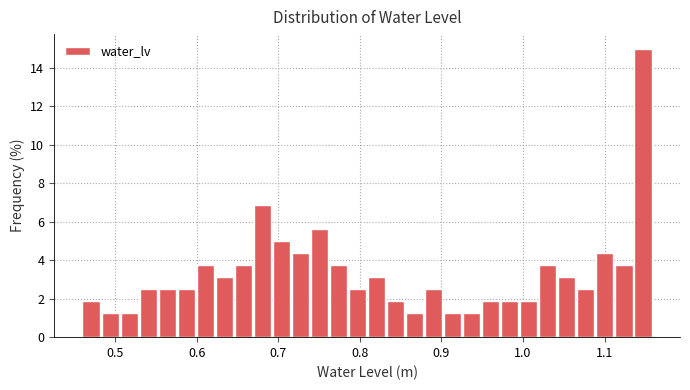

Around what value on the x-axis is the tallest bar? Give the approximate position of its centre, as read against the axis.

1.15